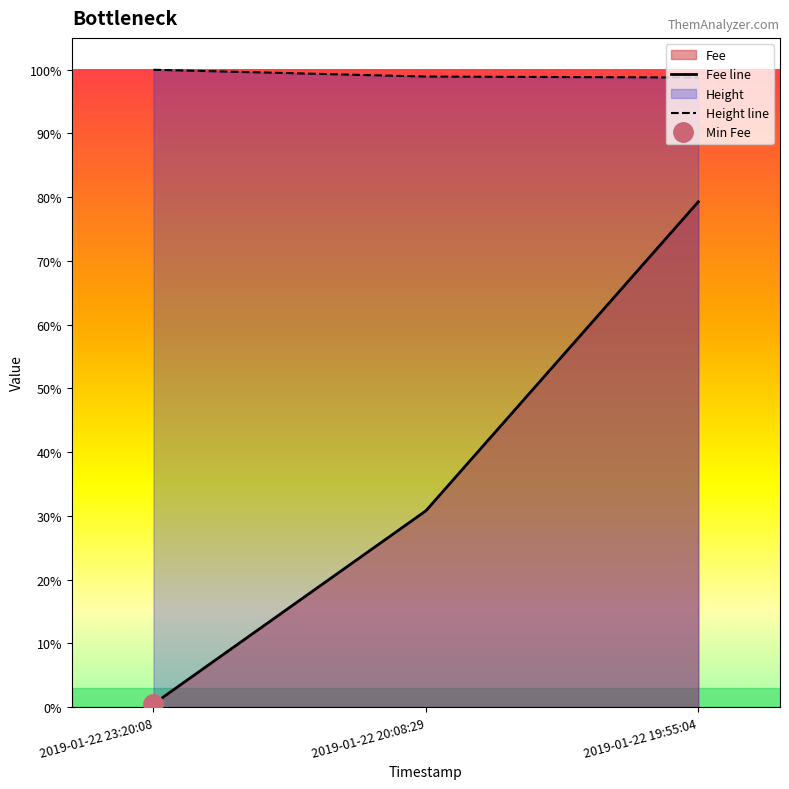

How many values in the Fee series are below 1386?

1